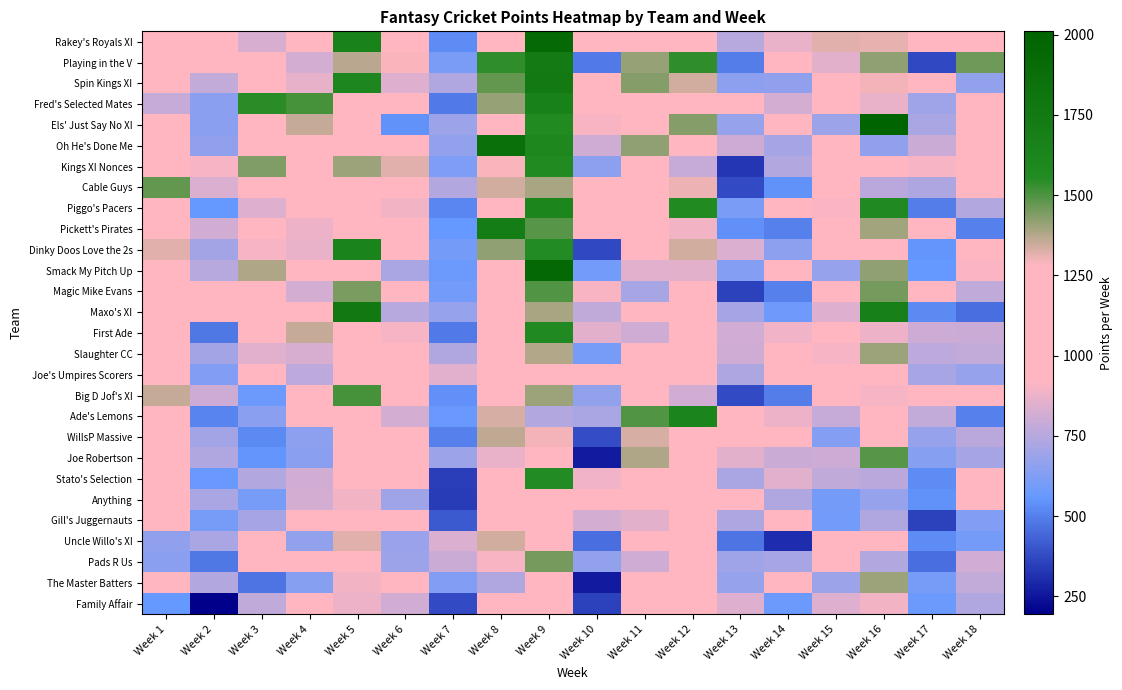

What is the smallest value displayed?

195.0